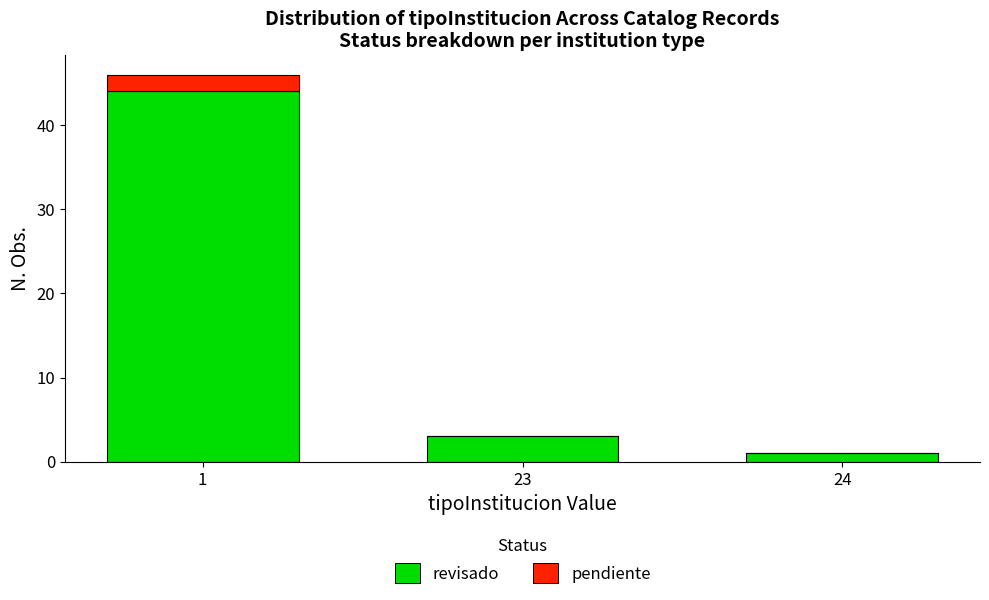

Reading left to right, transcribe the values for revisado.

1=44	23=3	24=1